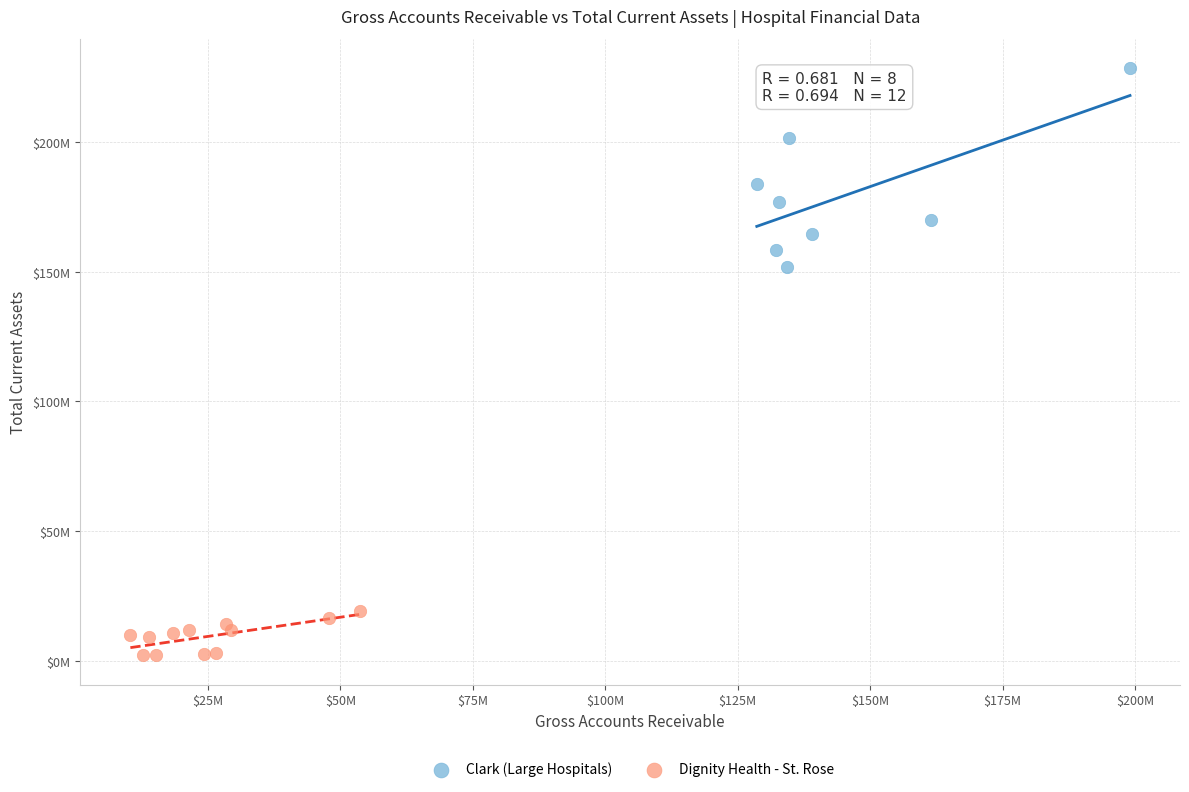

Which series has the widest spread of Y values?

Clark (Large Hospitals)